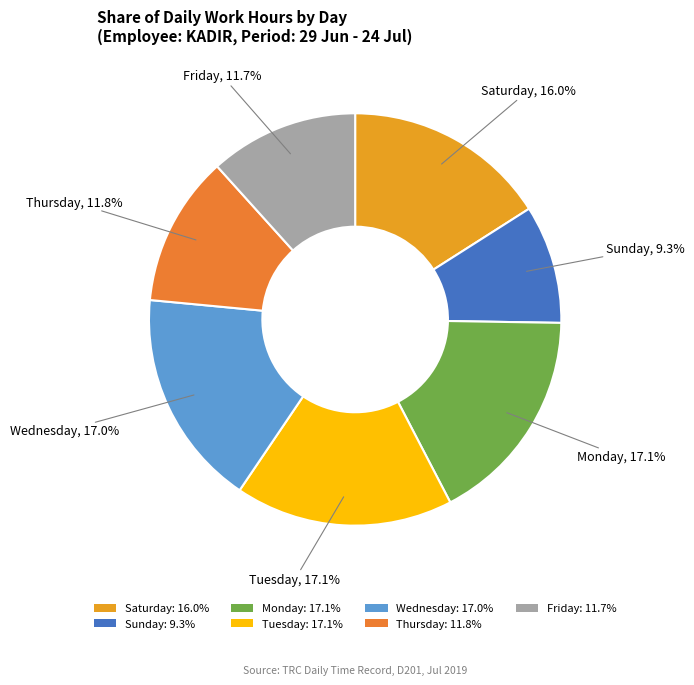

How many segments does this pie chart have?

7